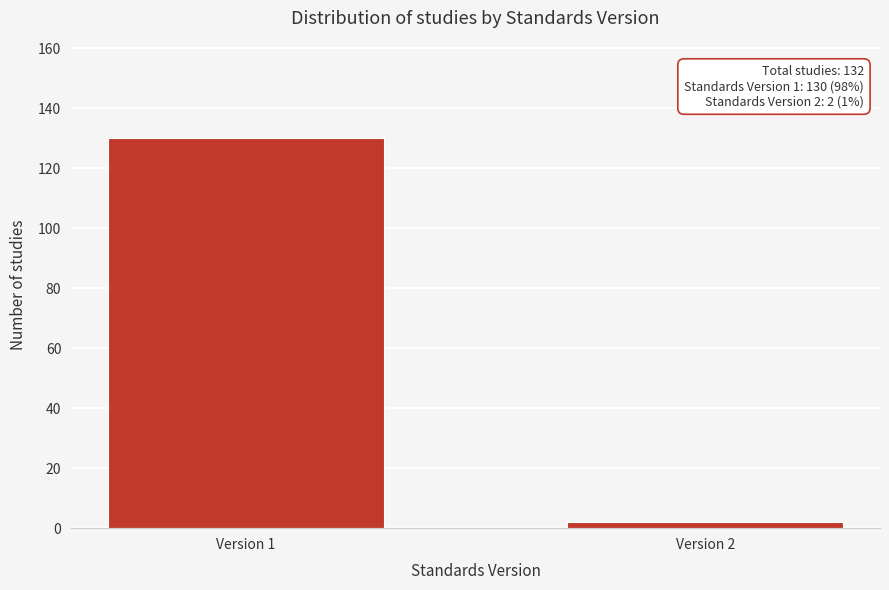

Reading left to right, extract all data points from this chart.

Version 1=130	Version 2=2